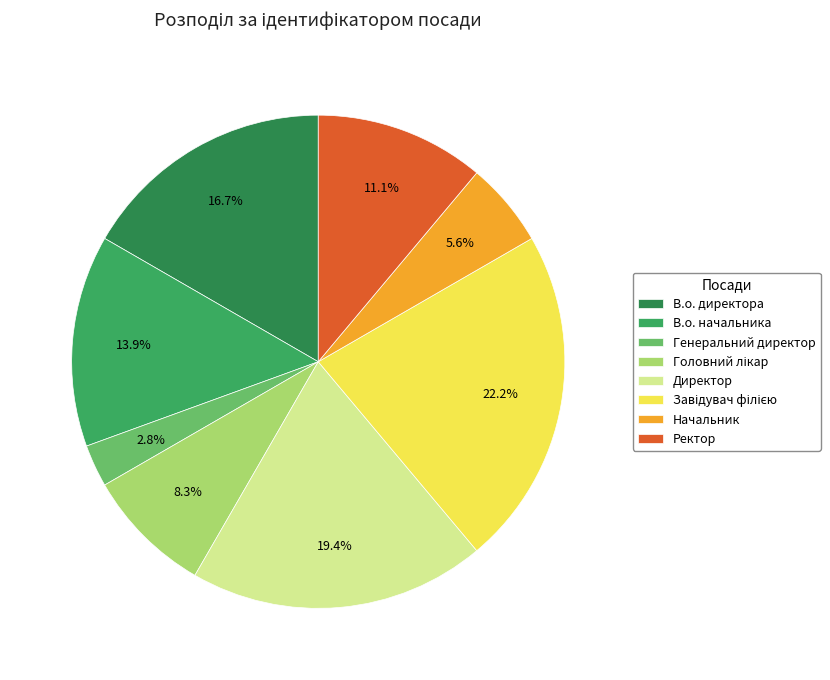

Is it true that В.о. начальника is 9% of the pie?

False